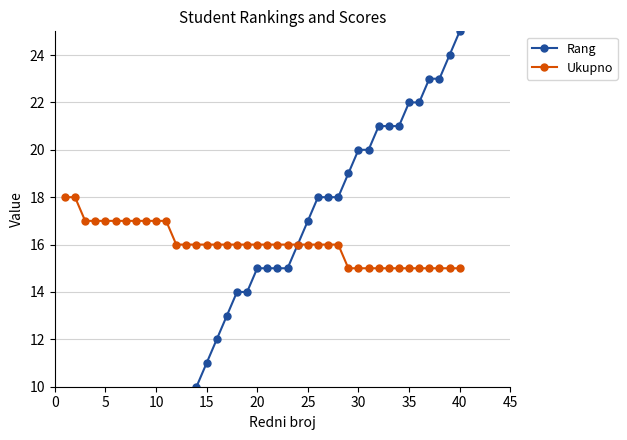

True or false: Rang and Ukupno cross at least once.

False